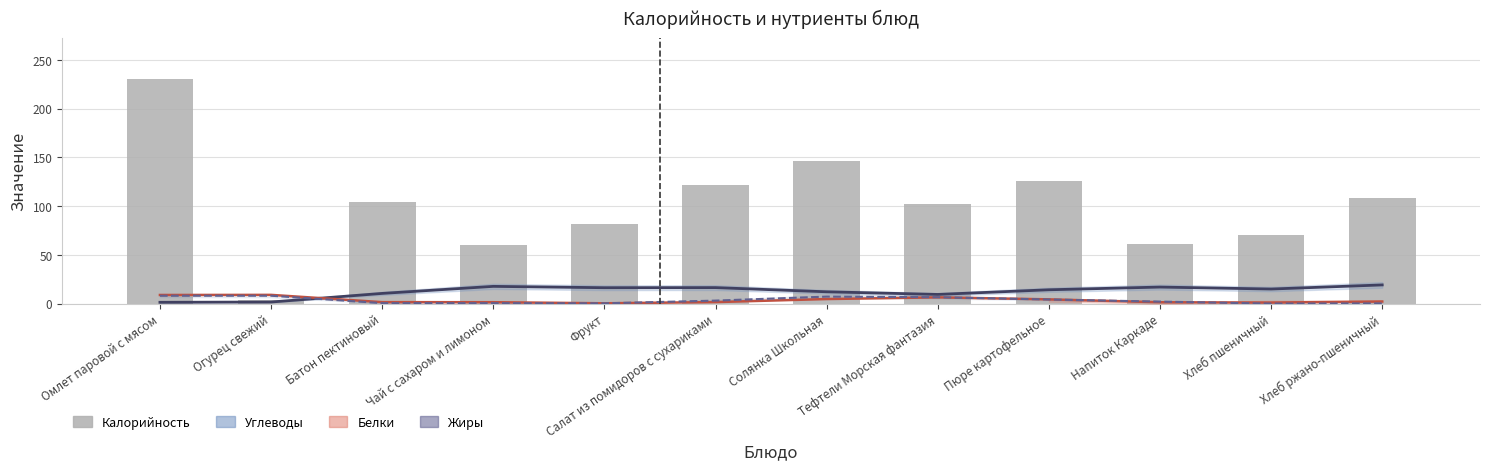

Reading right to left, extract all data points from this chart.

Углеводы: Хлеб ржано-пшеничный=19.3	Хлеб пшеничный=15.1	Напиток Каркаде=17.1	Пюре картофельное=14.3	Тефтели Морская фантазия=9.5	Солянка Школьная=12.2	Салат из помидоров с сухариками=16.5	Фрукт=16.4	Чай с сахаром и лимоном=17.8	Батон пектиновый=10.6	Огурец свежий=1.7	Омлет паровой с мясом=1.5
Белки: Хлеб ржано-пшеничный=2.3	Хлеб пшеничный=1.2	Напиток Каркаде=1.5	Пюре картофельное=4.5	Тефтели Морская фантазия=6.5	Солянка Школьная=4.8	Салат из помидоров с сухариками=1.7	Фрукт=0.4	Чай с сахаром и лимоном=1.5	Батон пектиновый=1.6	Огурец свежий=9.1	Омлет паровой с мясом=9.0
Жиры: Хлеб ржано-пшеничный=0.3	Хлеб пшеничный=0.1	Напиток Каркаде=2.2	Пюре картофельное=4.3	Тефтели Морская фантазия=6.7	Солянка Школьная=7.3	Салат из помидоров с сухариками=3.2	Фрукт=0.4	Чай с сахаром и лимоном=0.6	Батон пектиновый=0.6	Огурец свежий=8.2	Омлет паровой с мясом=8.2
Калорийность: Хлеб ржано-пшеничный=108.0	Хлеб пшеничный=70.3	Напиток Каркаде=61.6	Пюре картофельное=125.6	Тефтели Морская фантазия=102.0	Солянка Школьная=145.9	Салат из помидоров с сухариками=121.2	Фрукт=81.6	Чай с сахаром и лимоном=60.5	Батон пектиновый=104.7	Огурец свежий=3.4	Омлет паровой с мясом=230.4